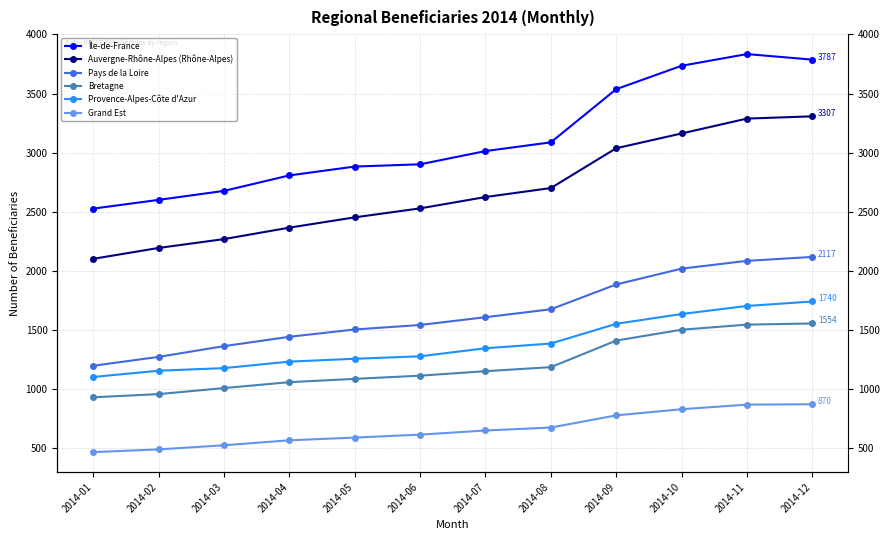

What is the average value of the Bretagne series?

1207